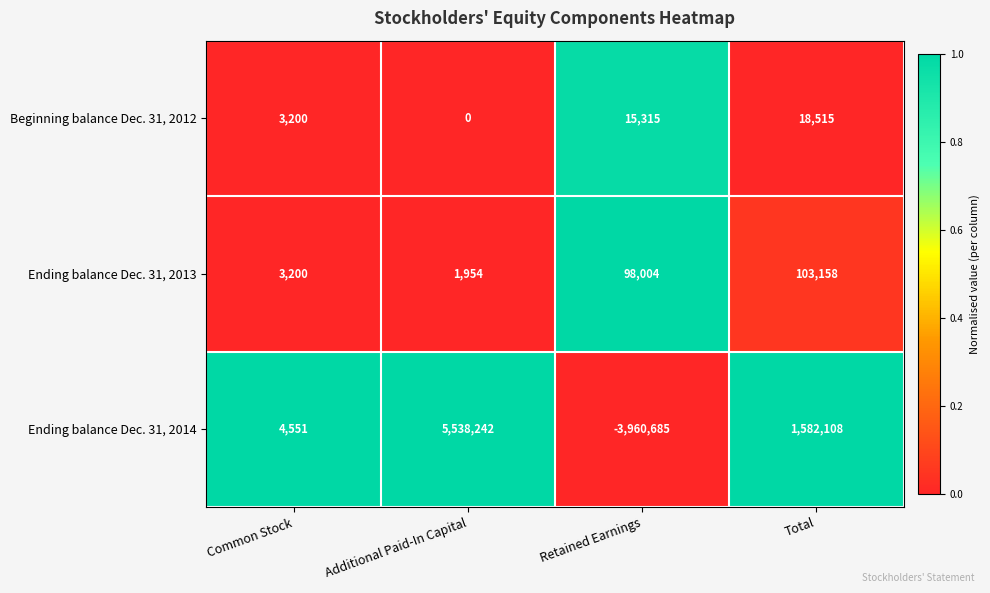

List the series in order of their peak value, lowest first.

Beginning balance Dec. 31, 2012, Ending balance Dec. 31, 2013, Ending balance Dec. 31, 2014